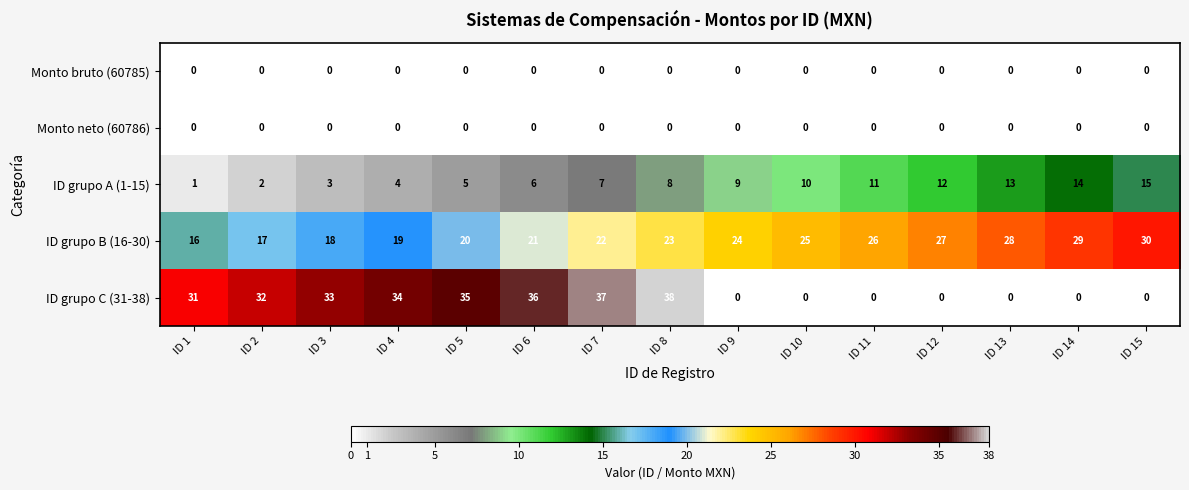

The ID grupo A (1-15) series shows 24 at ID 15. True or false?

False